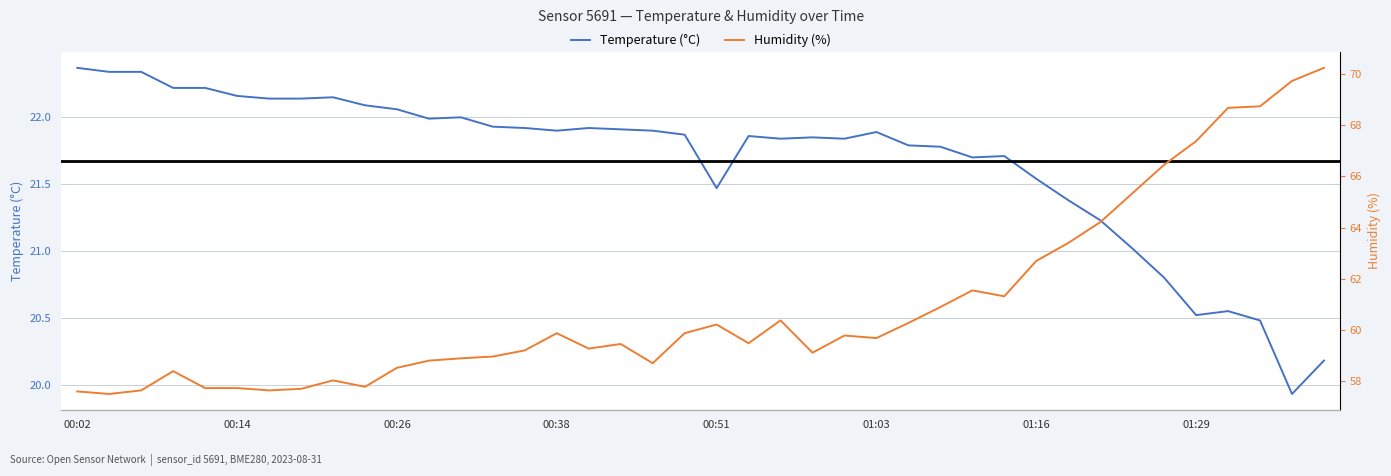

The value of Humidity (%) at 28 is 89.3. True or false?

False